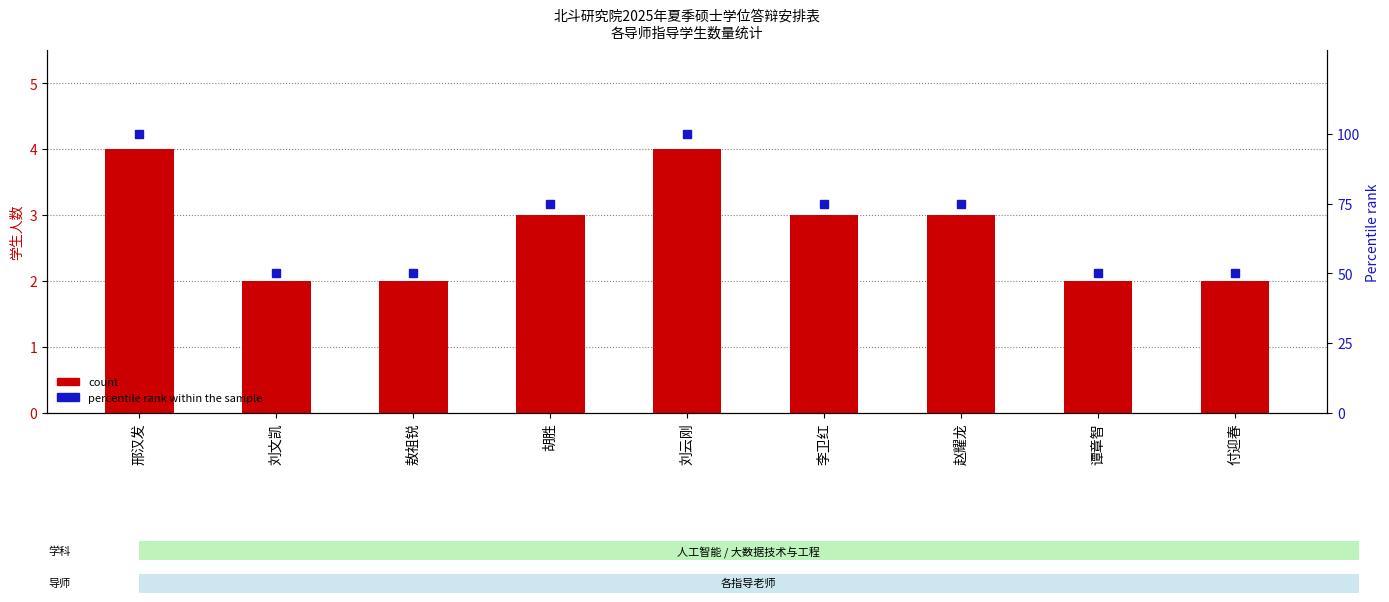

What is the smallest value displayed?

2